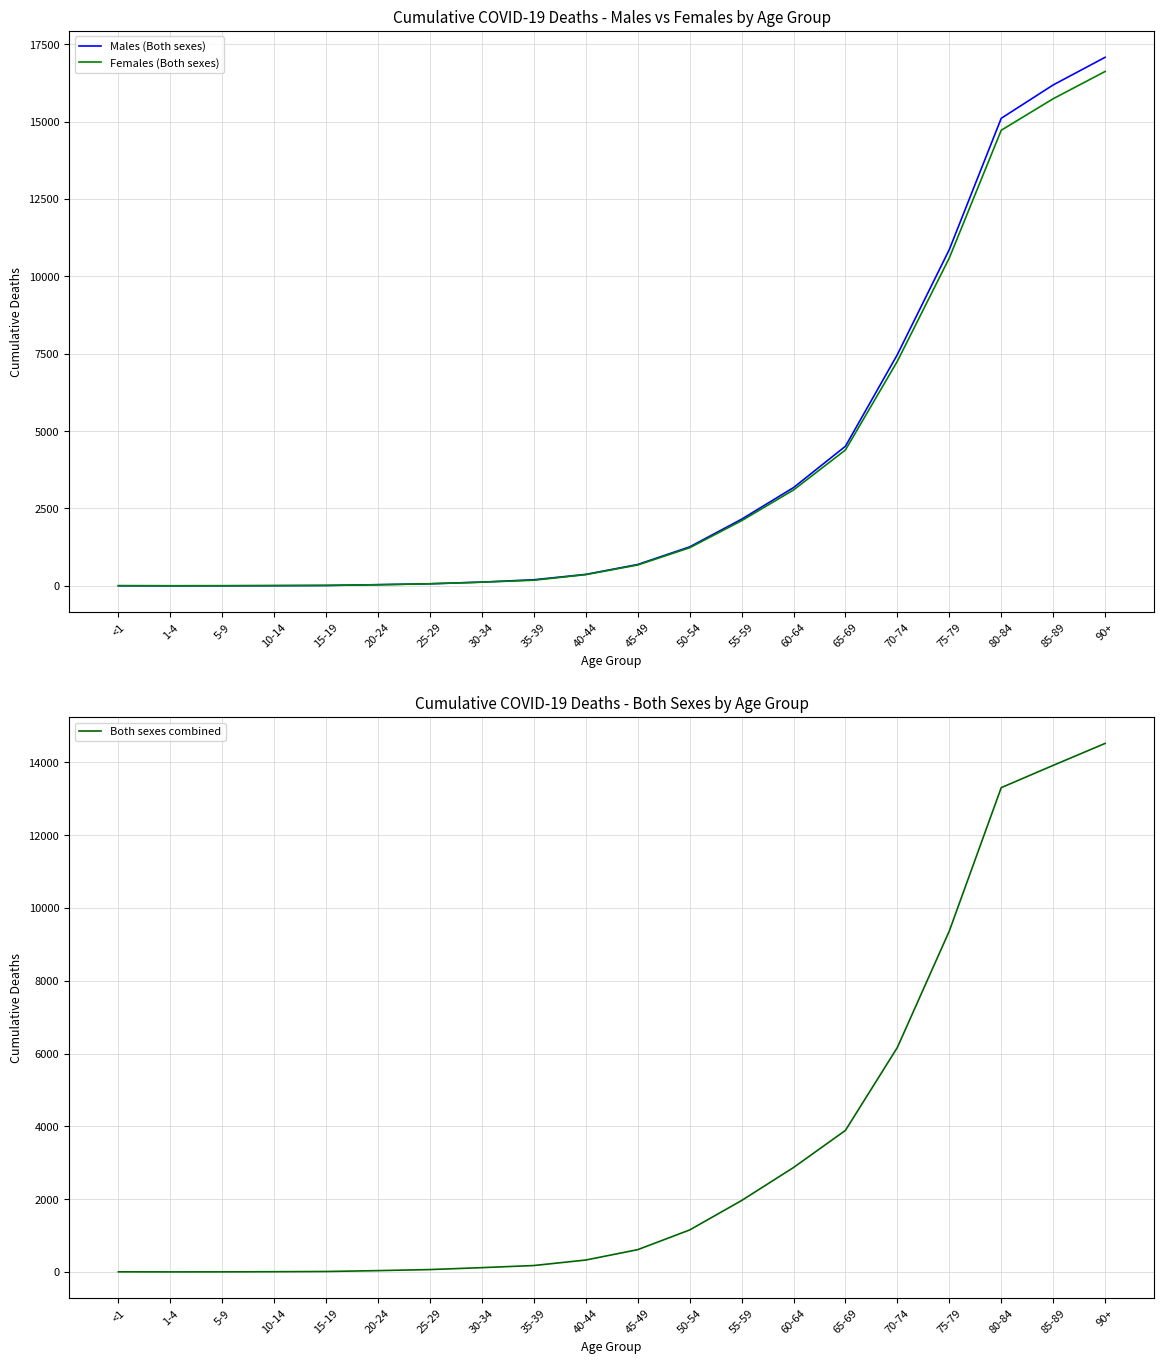

Does the chart display data point markers on the line(s)?

No